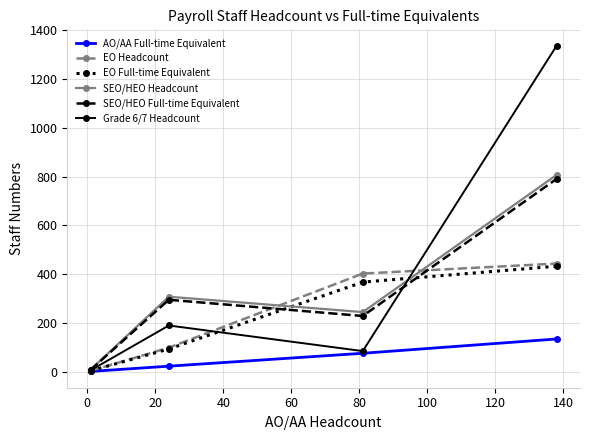

True or false: EO Full-time Equivalent has more than 1 interior local peaks.

False